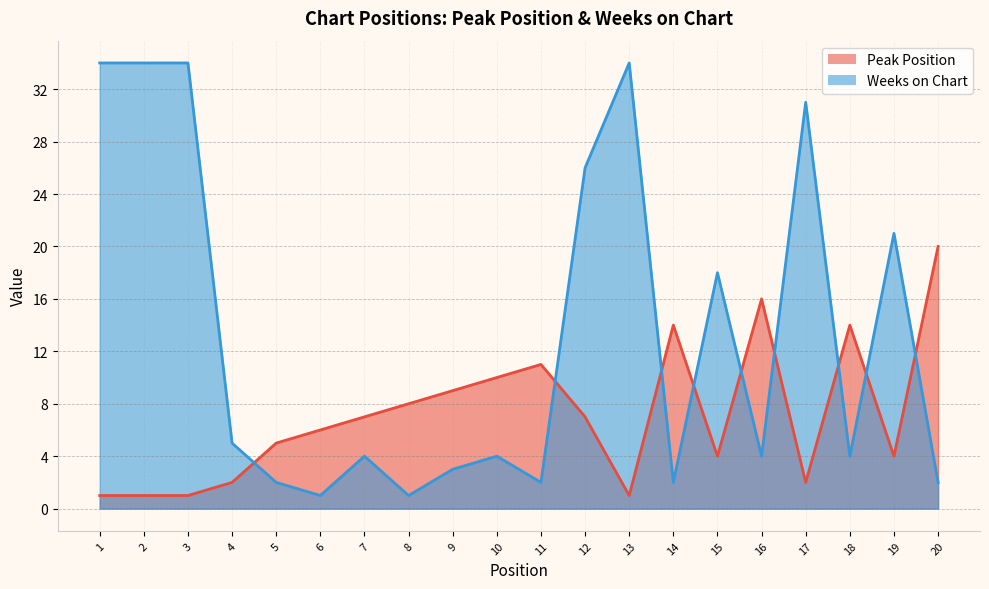

How many lines are shown in the chart?

2